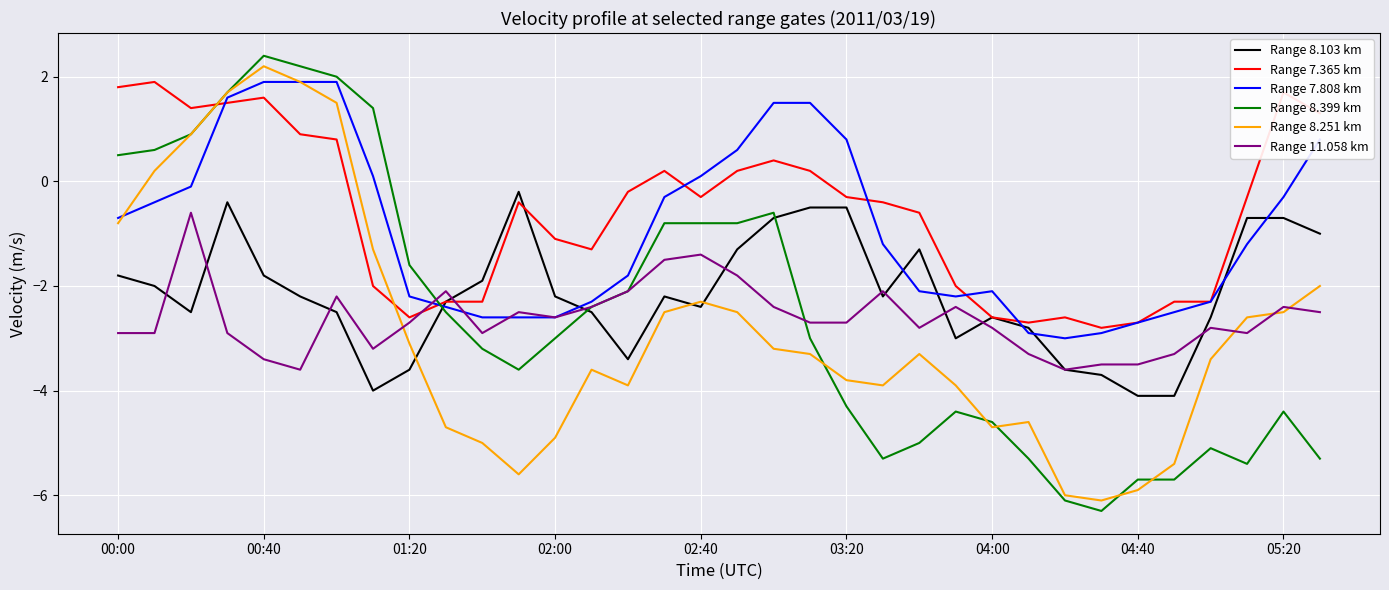

Does the chart display data point markers on the line(s)?

No